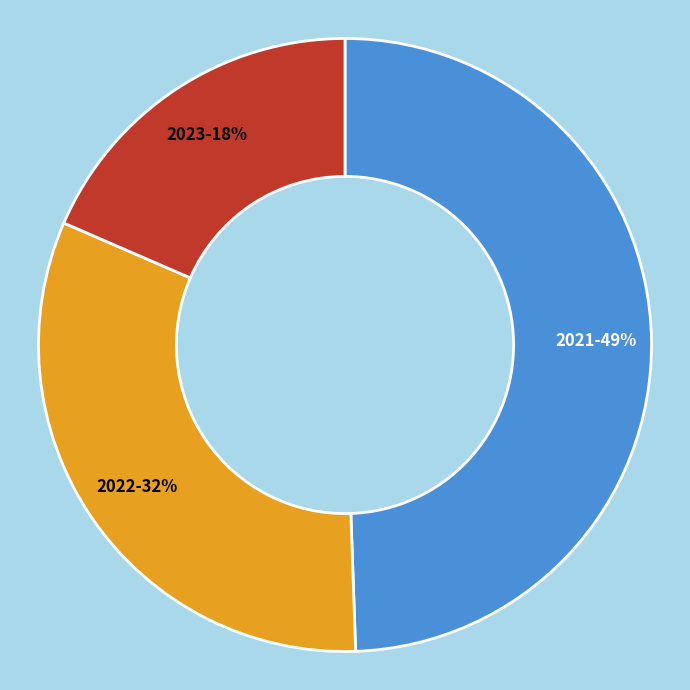

Which has a higher value, 2022 or 2023?

2022